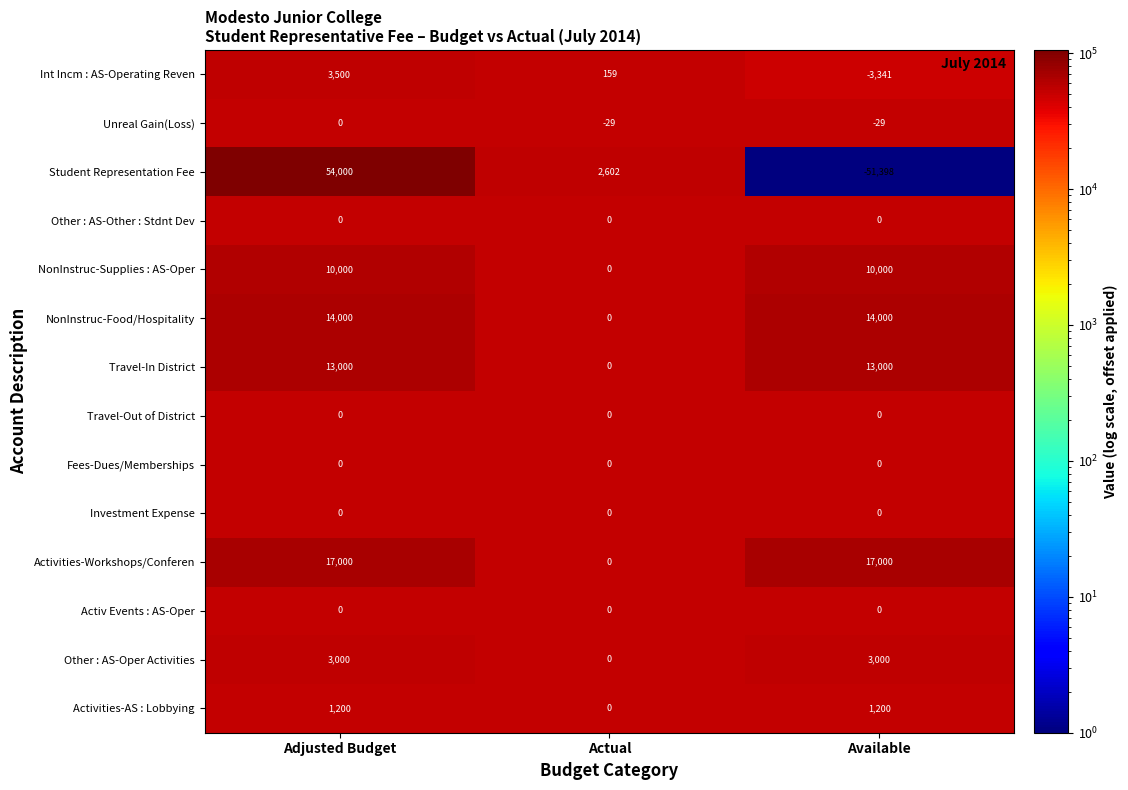

What is the minimum value shown in the chart?

-51398